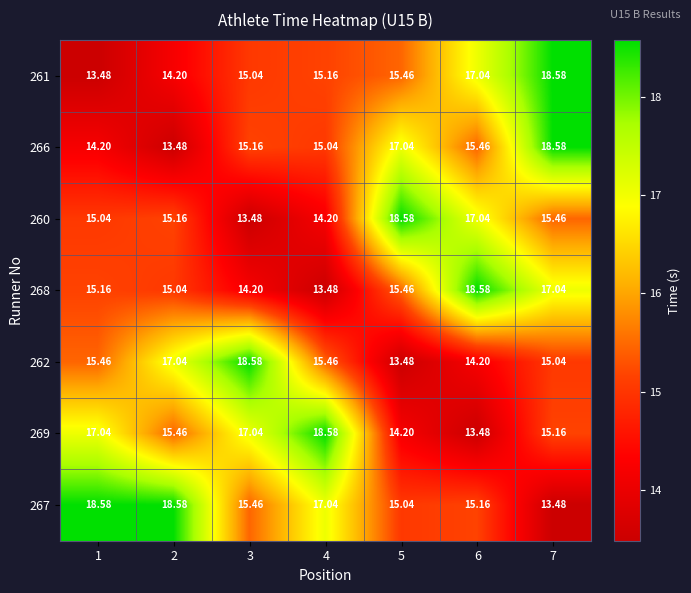

Which series changed the most between 3 and 4?

262